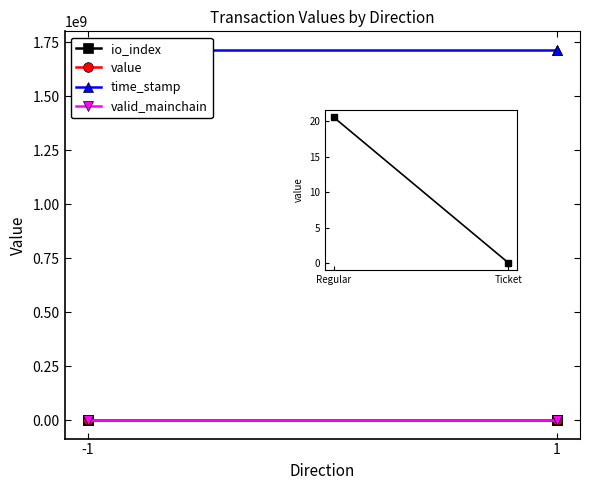

True or false: value and io_index intersect in this chart.

False